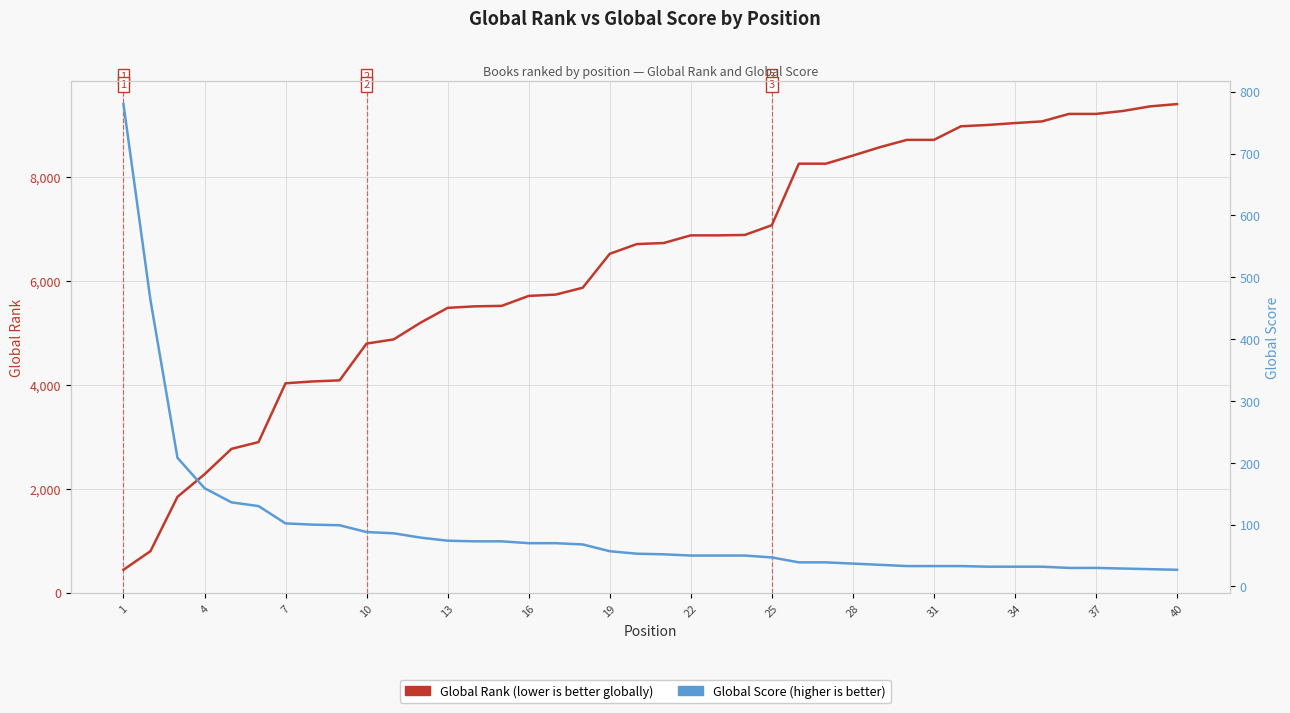

Which series ends up on top after the final intersection of Global Score and Global Rank?

Global Rank